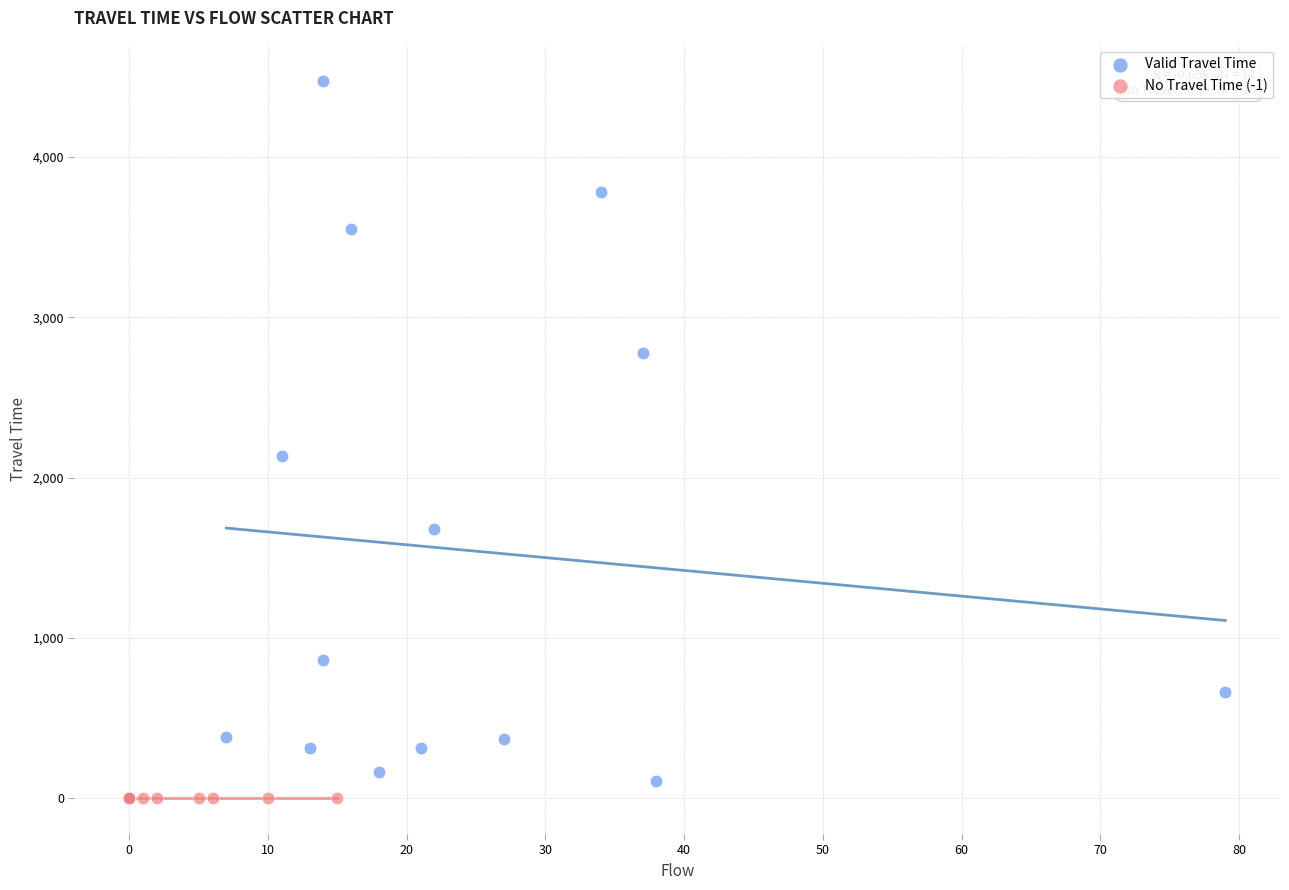

Which series contains the highest Y value?

Valid Travel Time